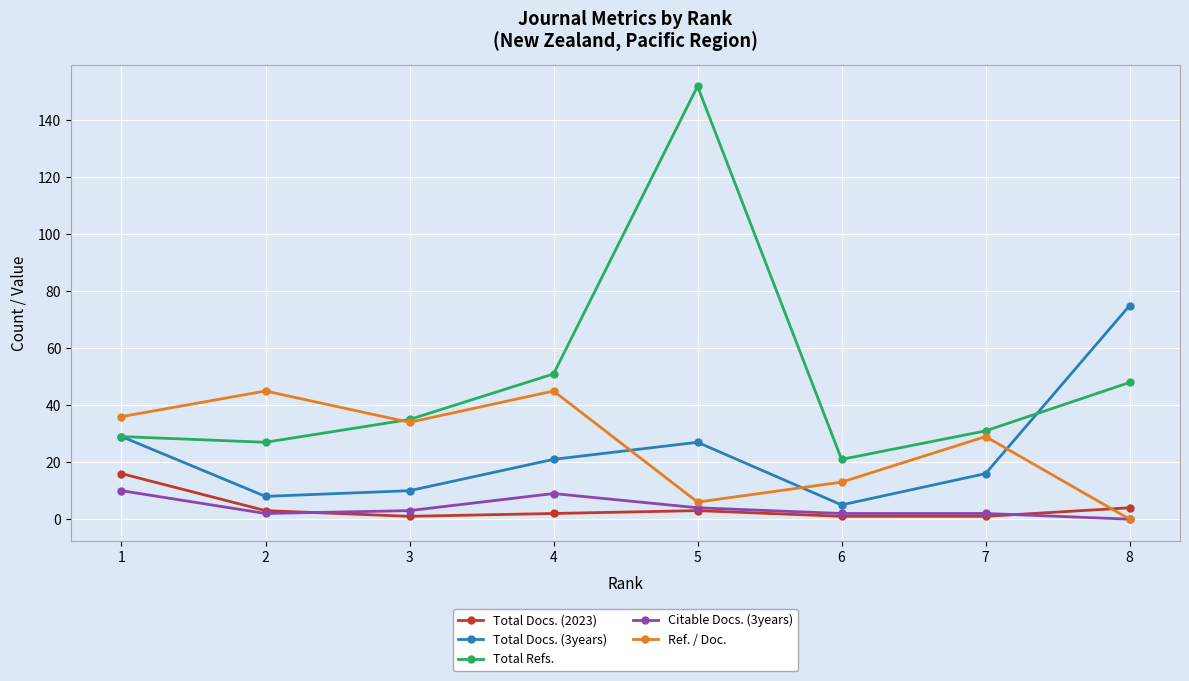

Reading left to right, extract all data points from this chart.

Total Docs. (2023): 16	3	1	2	3	1	1	4
Total Docs. (3years): 29	8	10	21	27	5	16	75
Total Refs.: 29	27	35	51	152	21	31	48
Citable Docs. (3years): 10	2	3	9	4	2	2	0
Ref. / Doc.: 36	45	34	45	6	13	29	0